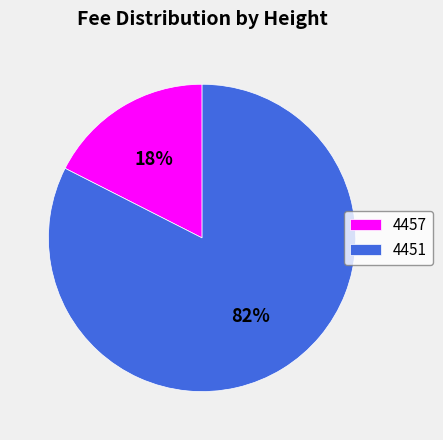

How many slices are in this pie chart?

2